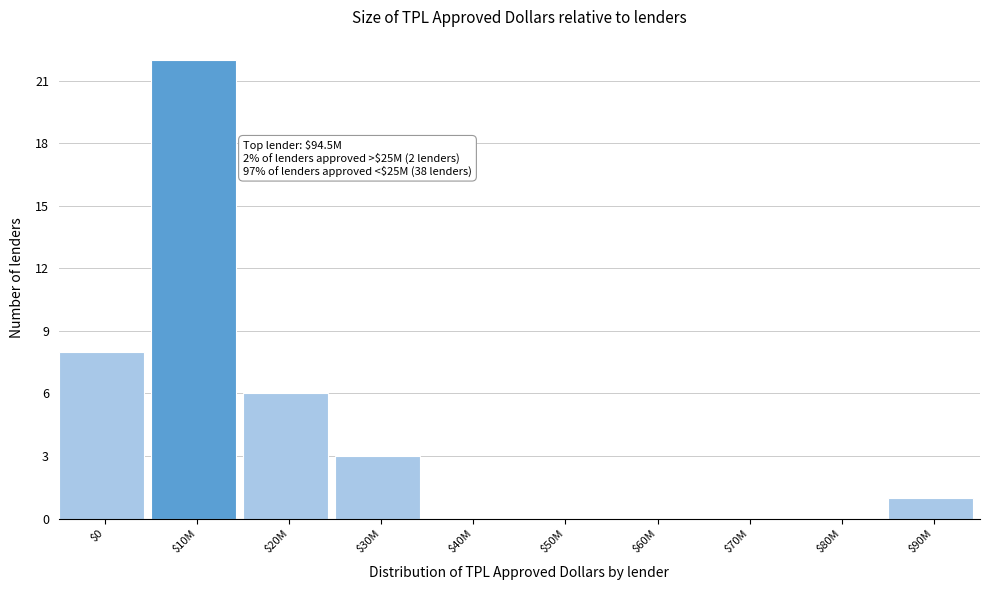

What is the sum of all values?

40